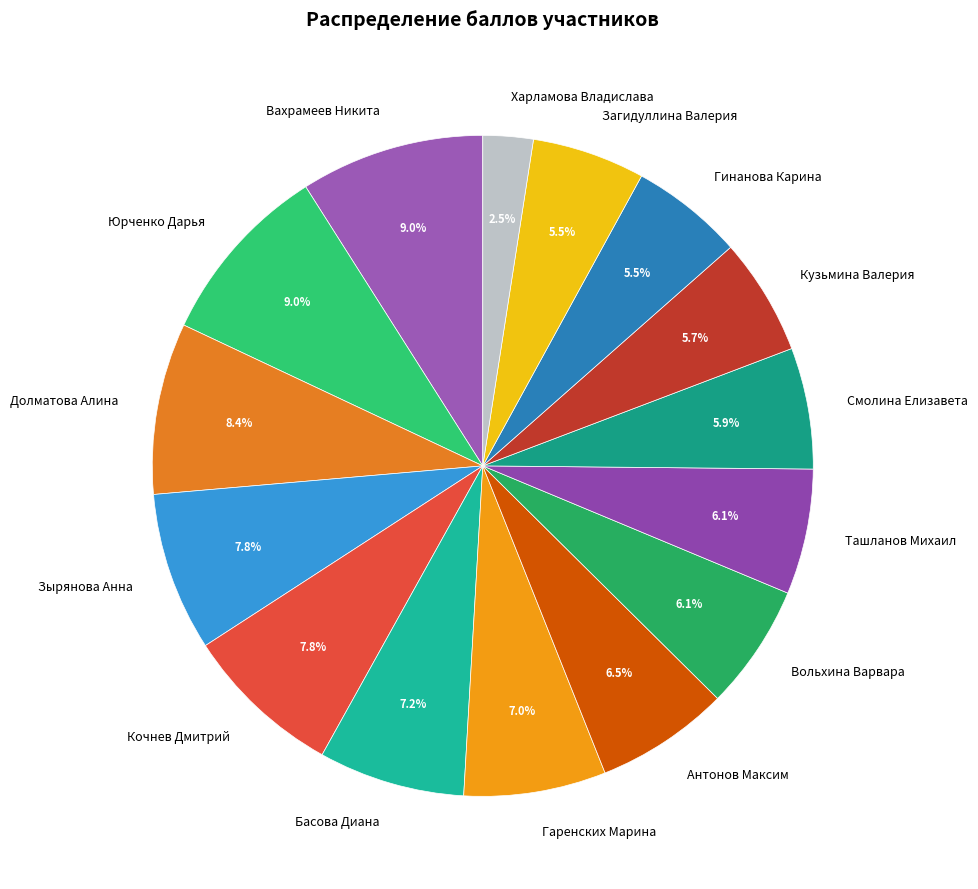

What is the smallest slice in the pie chart?

Харламова Владислава